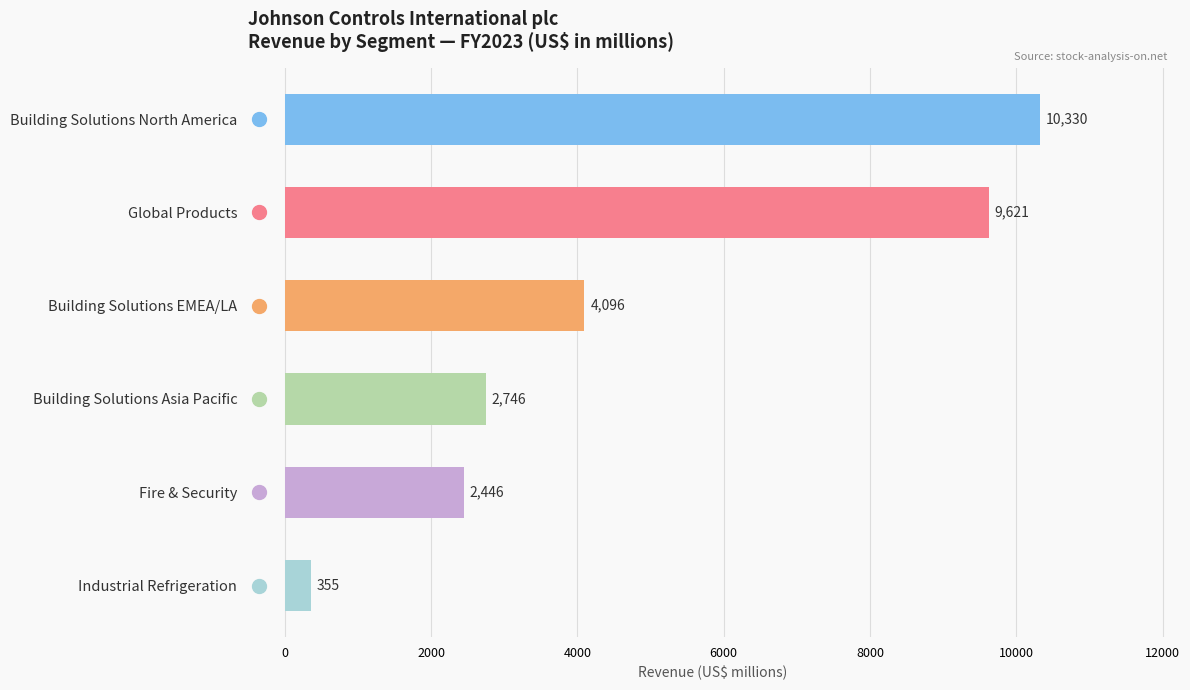

Does the chart contain stacked bars?

No